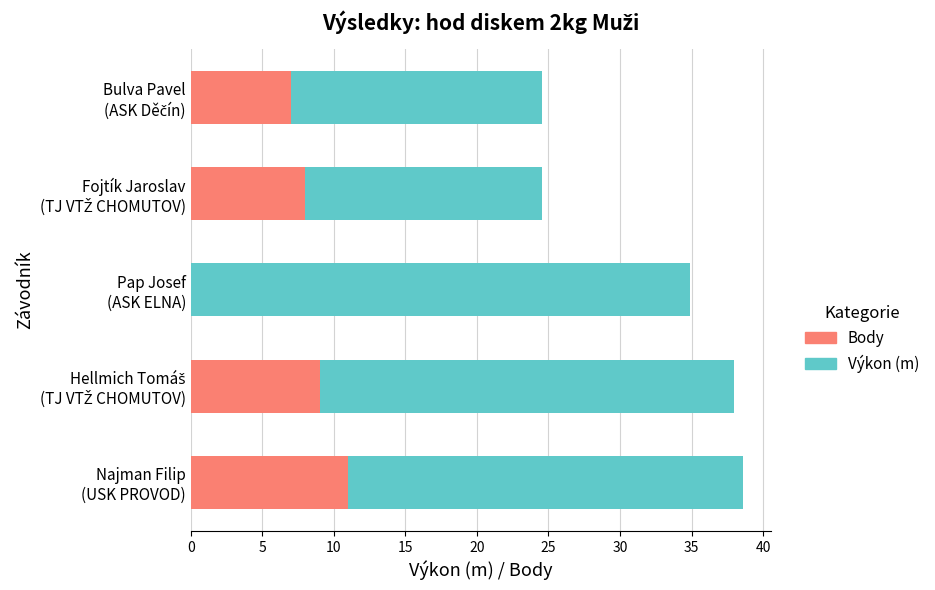

List the series in order of their overall mean, lowest first.

Body, Výkon (m)